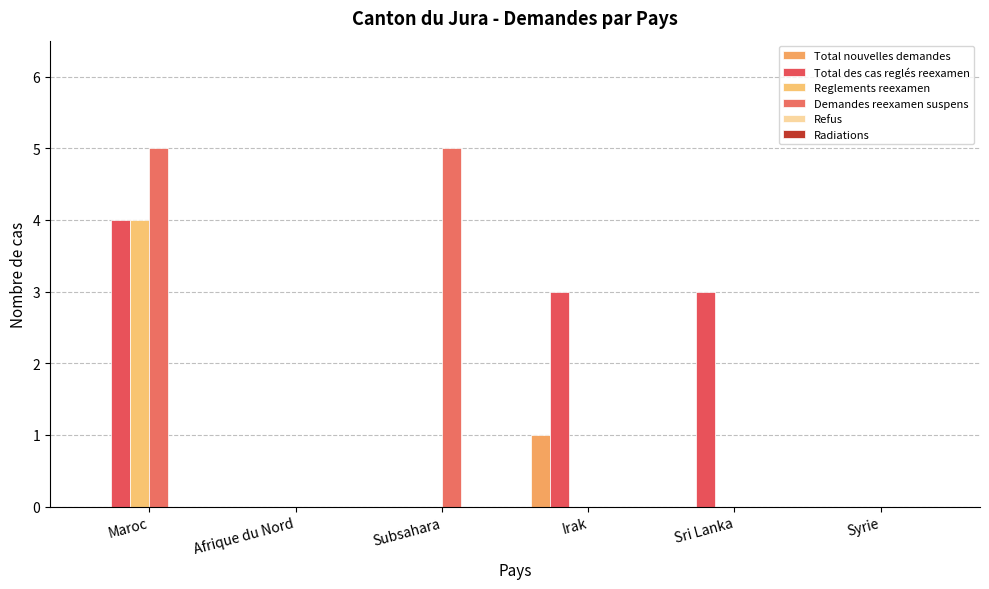

How many categories are shown in the chart?

6